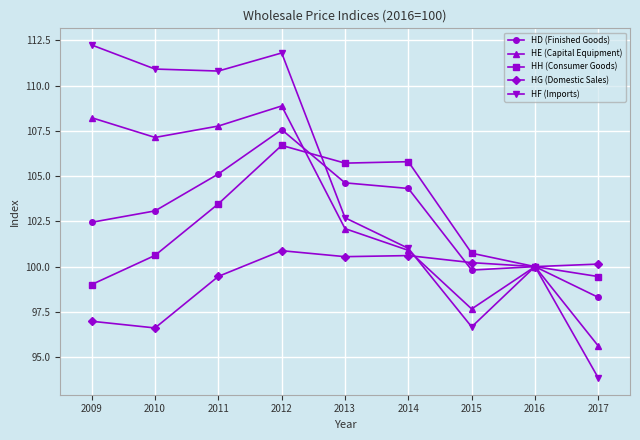

How many data points does each series have?

9